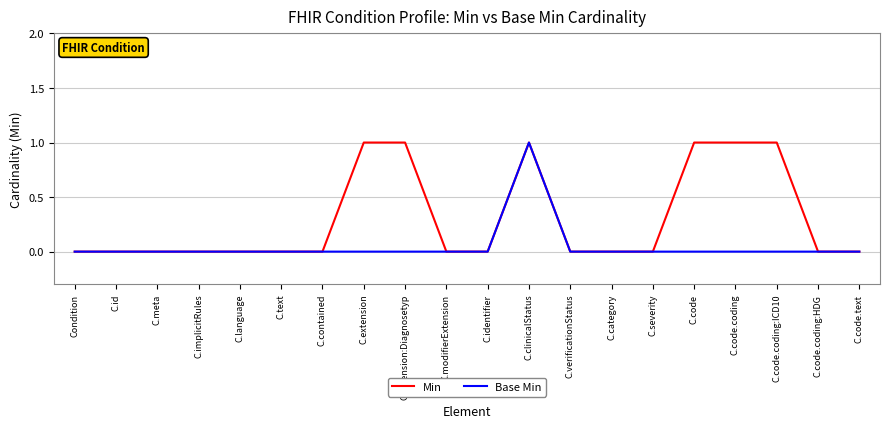

The Base Min series shows 0 at C.code.text. True or false?

True